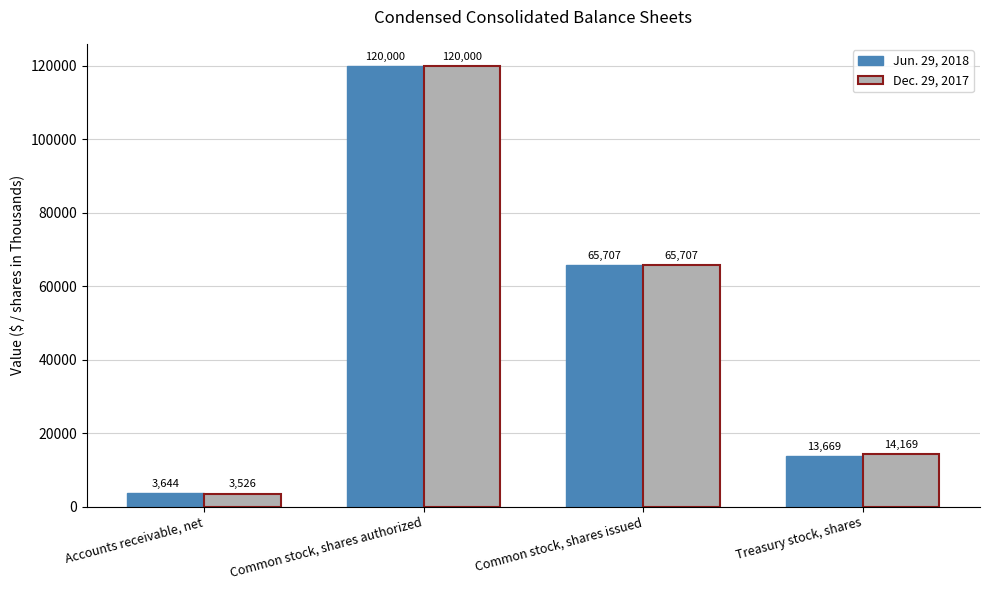

Where does the Jun. 29, 2018 series first go above 65707?

Common stock, shares authorized